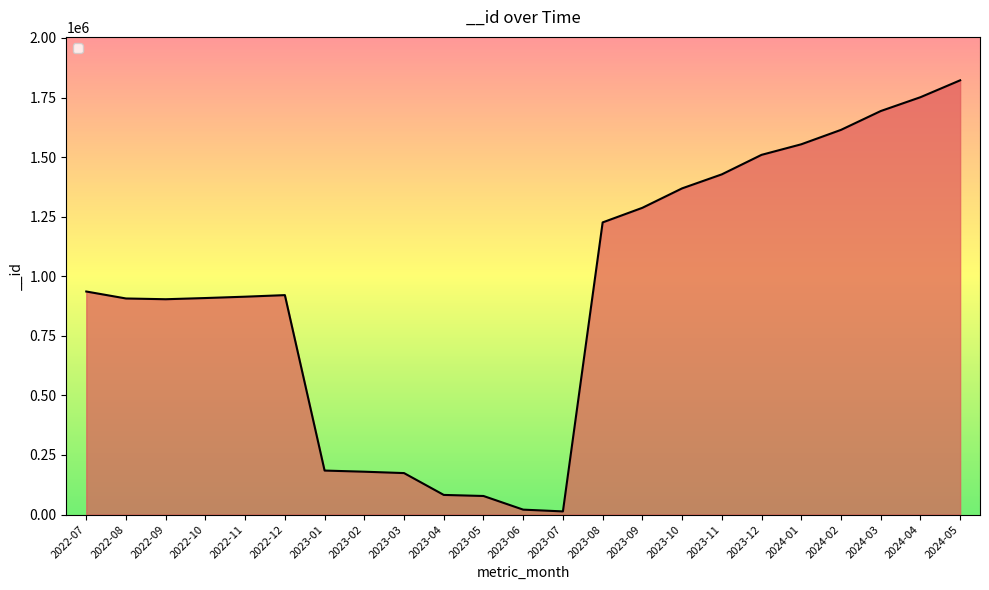

What is the difference between the maximum and minimum values?

1808900